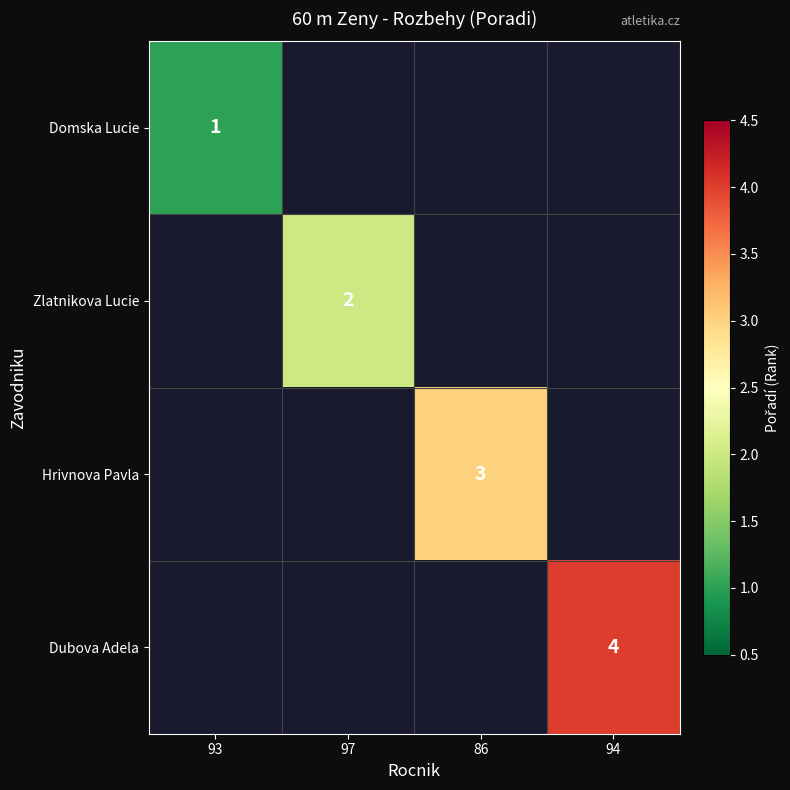

True or false: Zlatnikova Lucie has a value of 2 at 97.

True